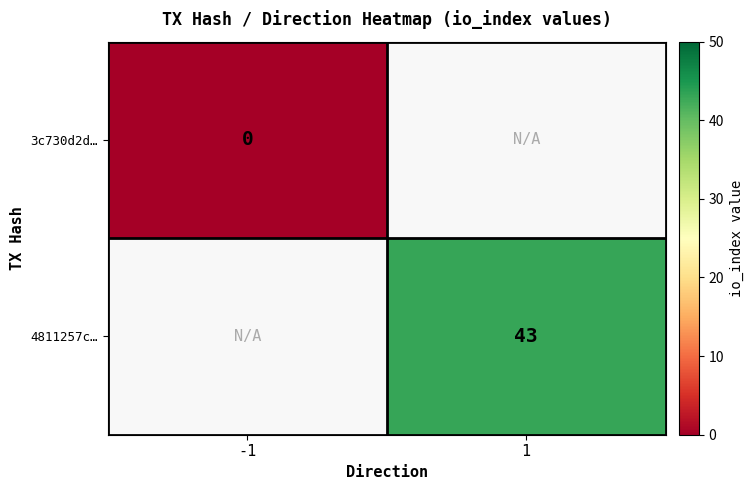

Is the value of 3c730d2d… at -1 greater than the value of 4811257c… at 1?

No